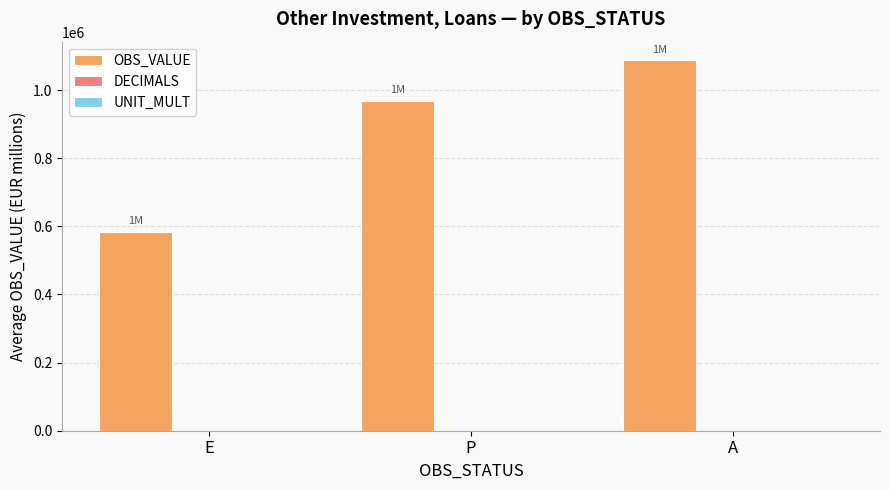

How many series are shown in this chart?

2